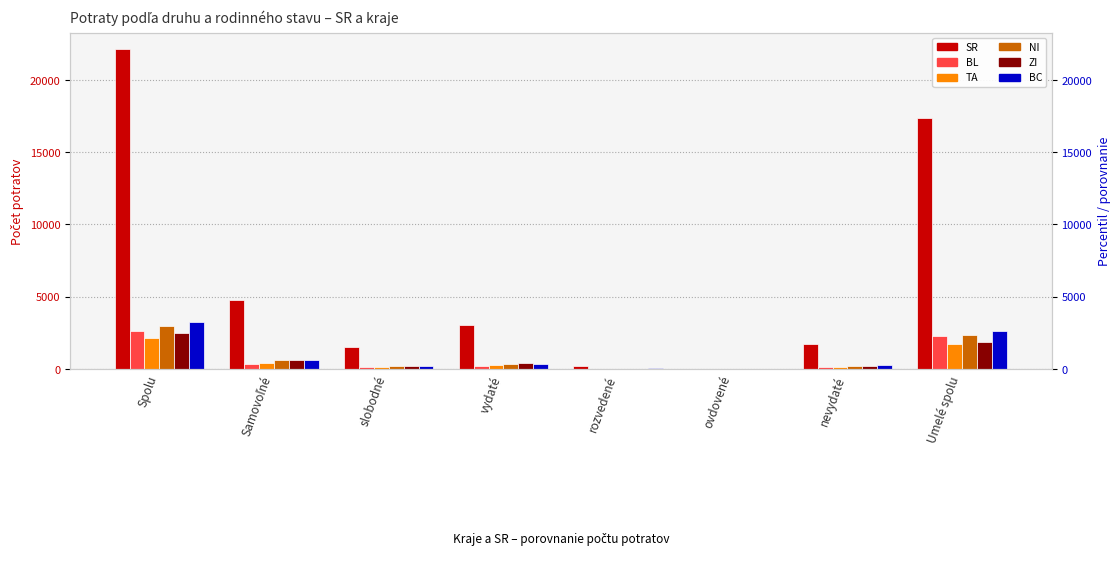

What is the greatest value displayed?

22141